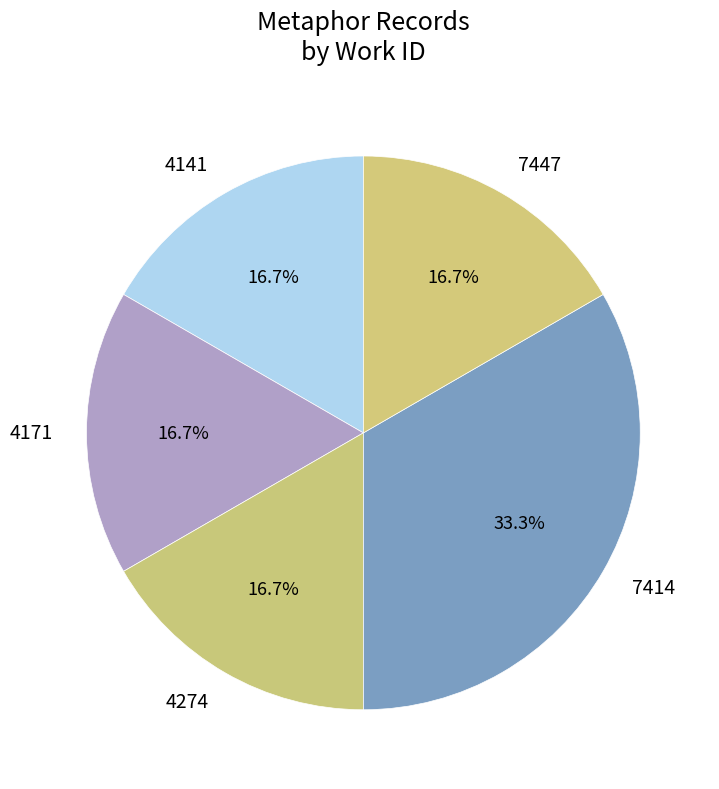

How much of the chart is everything except 7414?

66.7%